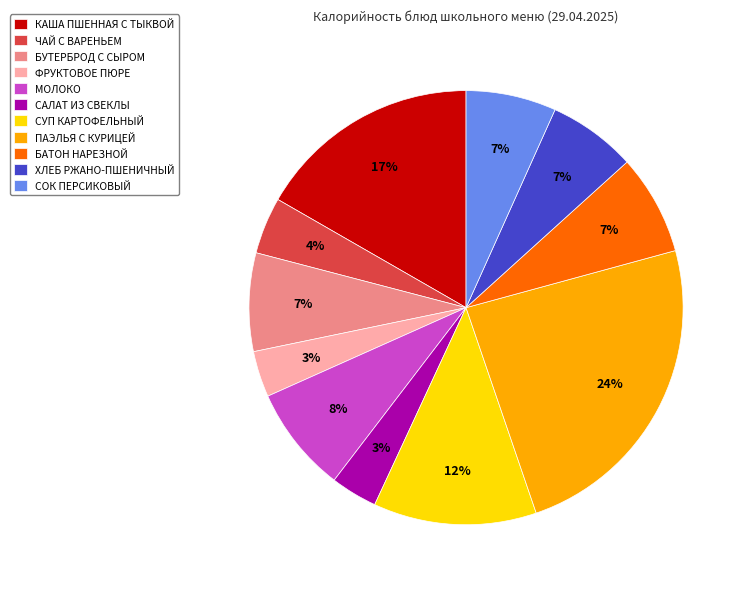

Is МОЛОКО the majority of the pie?

No